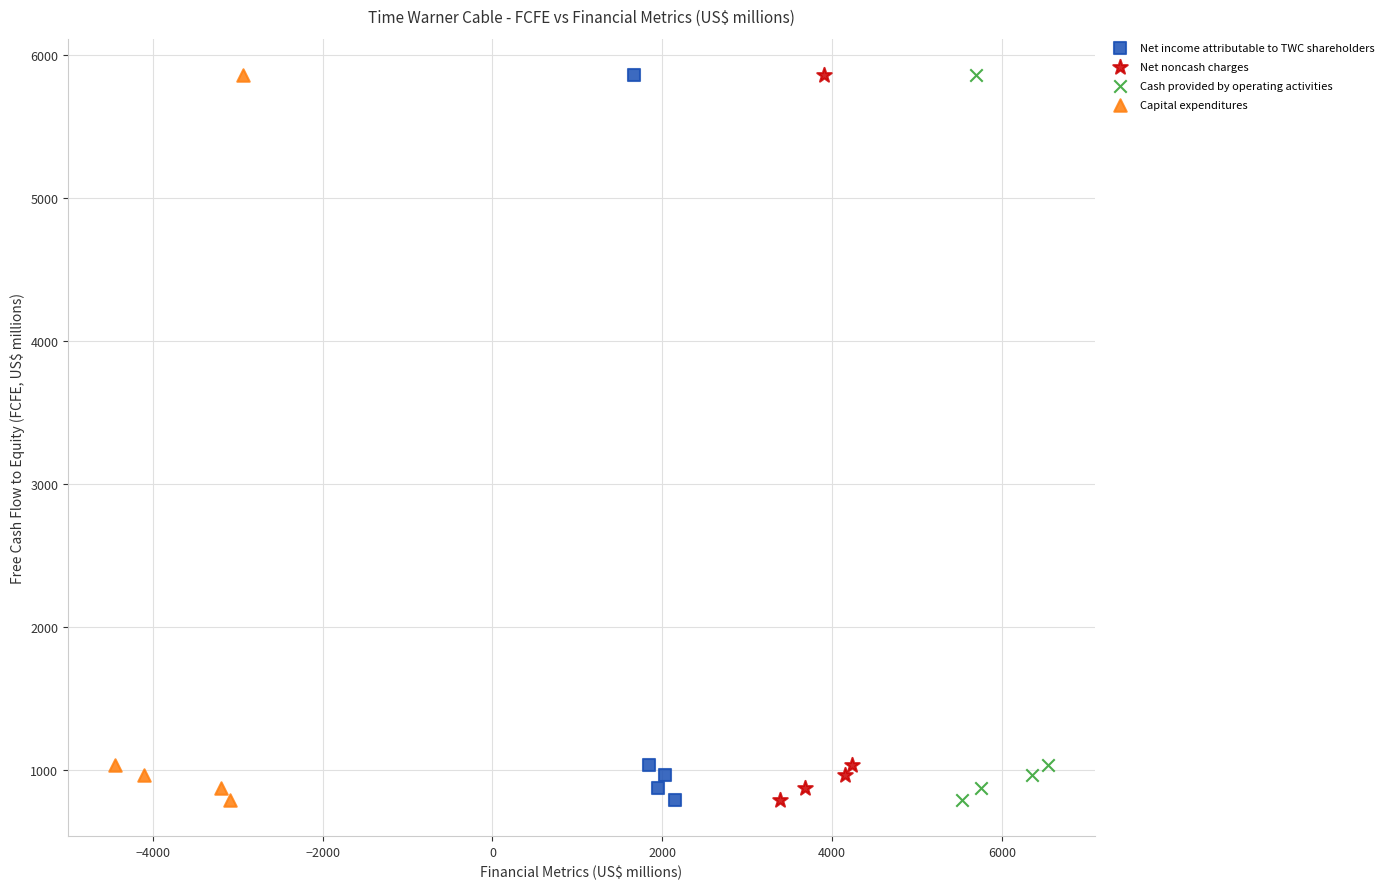

What are all the series names shown in the legend?

Net income attributable to TWC shareholders, Net noncash charges, Cash provided by operating activities, Capital expenditures